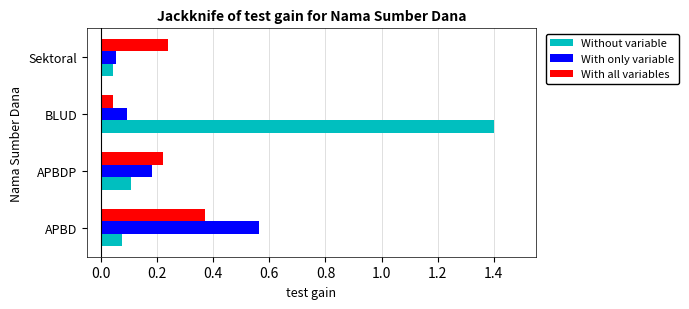

Rank the series by their maximum value, from lowest to highest.

With all variables, With only variable, Without variable